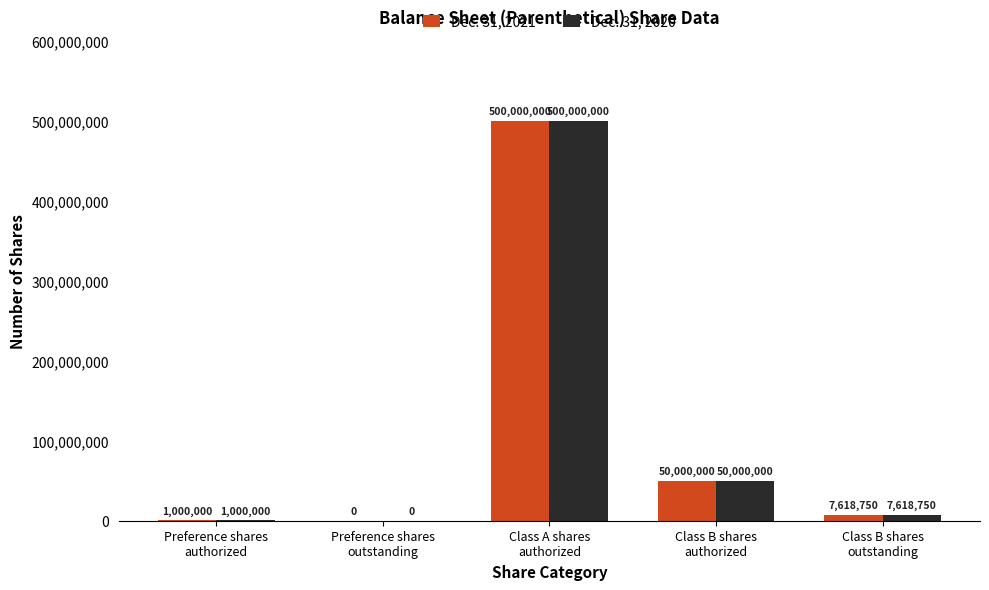

What is the greatest value displayed?

500000000